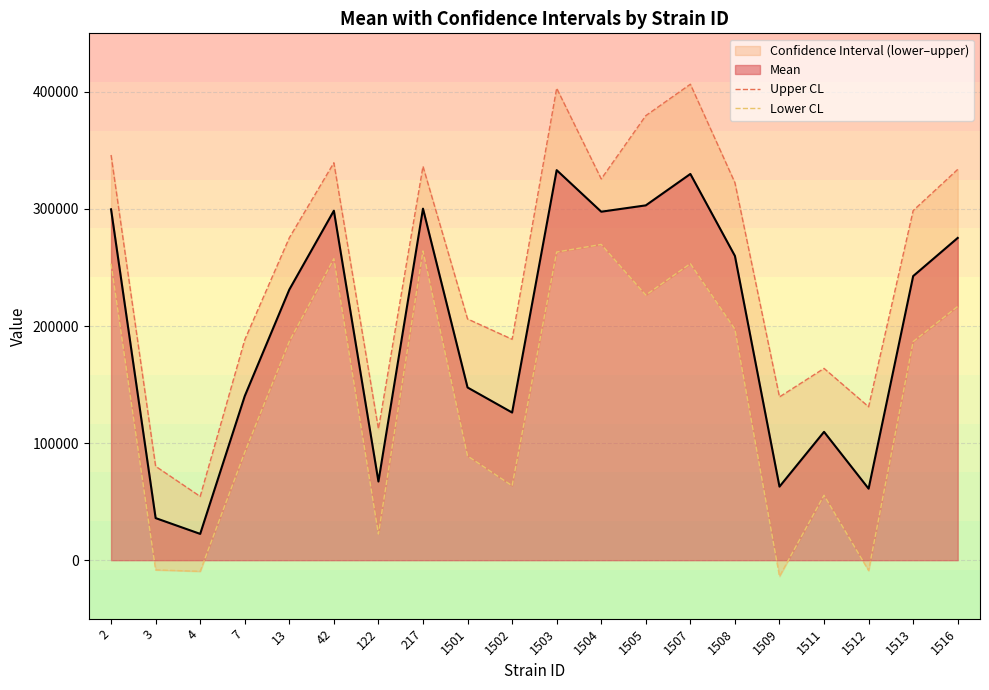

At which category does Upper CL reach its first local valley?

4